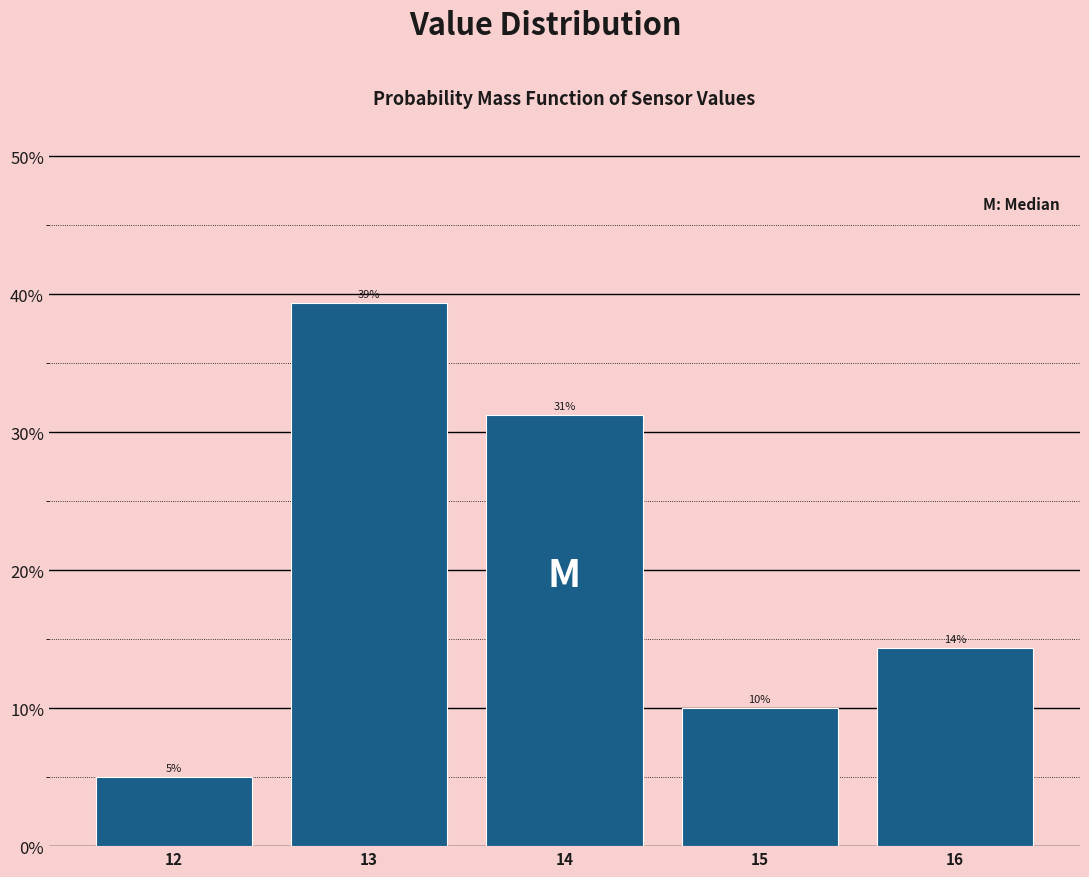

Are the bars horizontal?

No